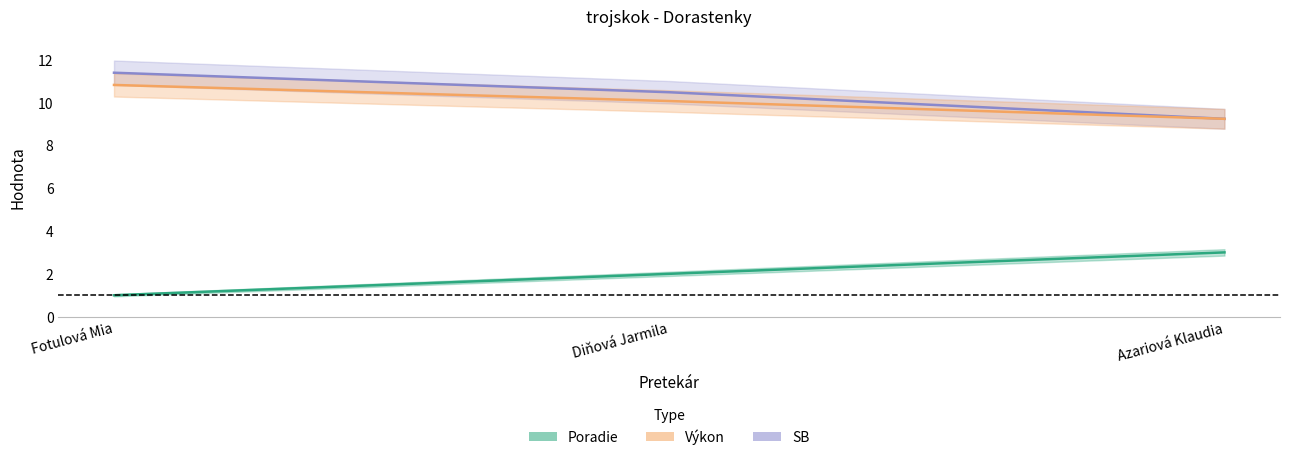

What is the difference between the maximum and minimum values in the Výkon series?

1.6